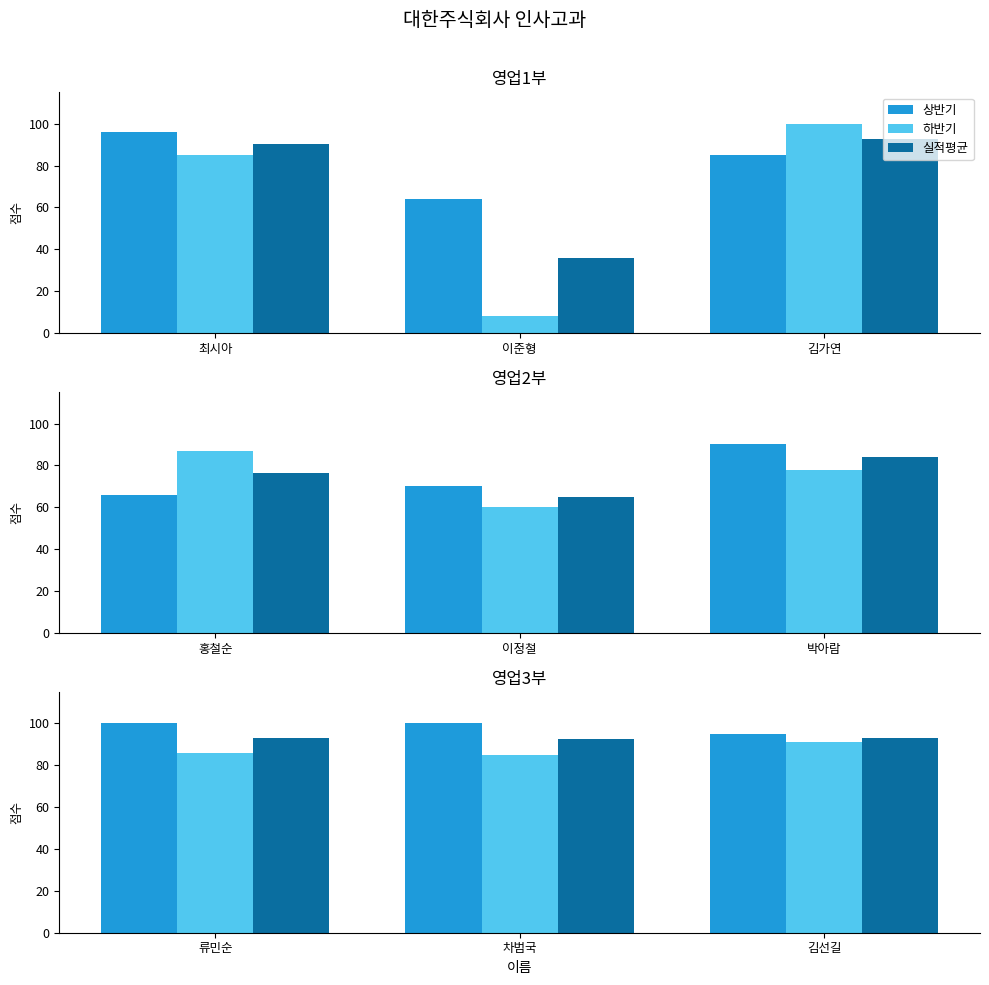

What is the label of the 1st bar from the right?

김선길